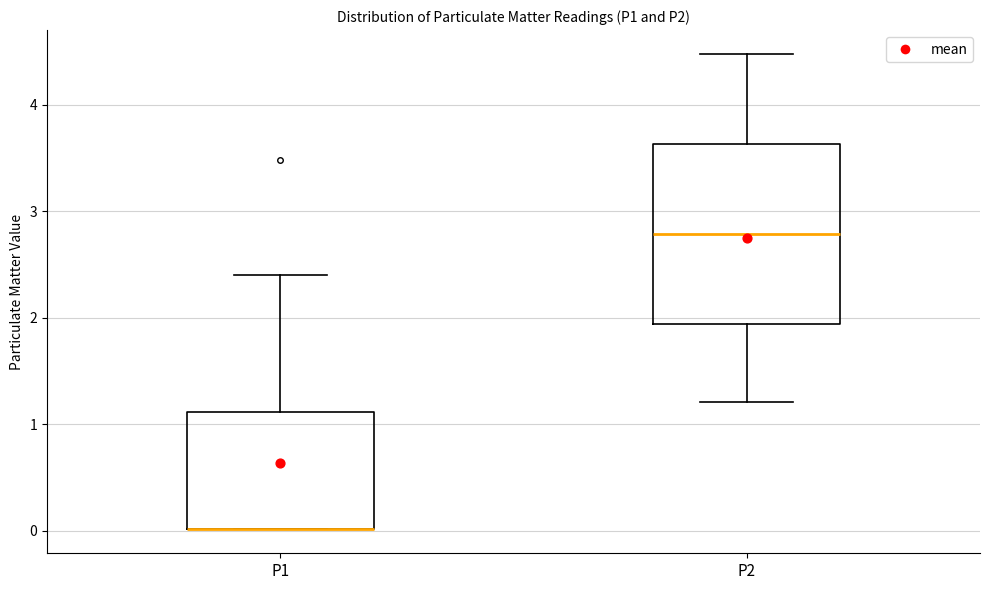

Reading left to right, transcribe this box plot: for each box, give where its median line is, the range the box spans, and where its two whiskers end, as read against the y-axis. The values are not printed on the chart, so give them approximately, as read against the axis.

P1: median 0.0 (drawn on the box's lower edge), box 0.0 to 1.1, whiskers 0.0 to 2.4
P2: median 2.8, box 1.9 to 3.6, whiskers 1.2 to 4.5